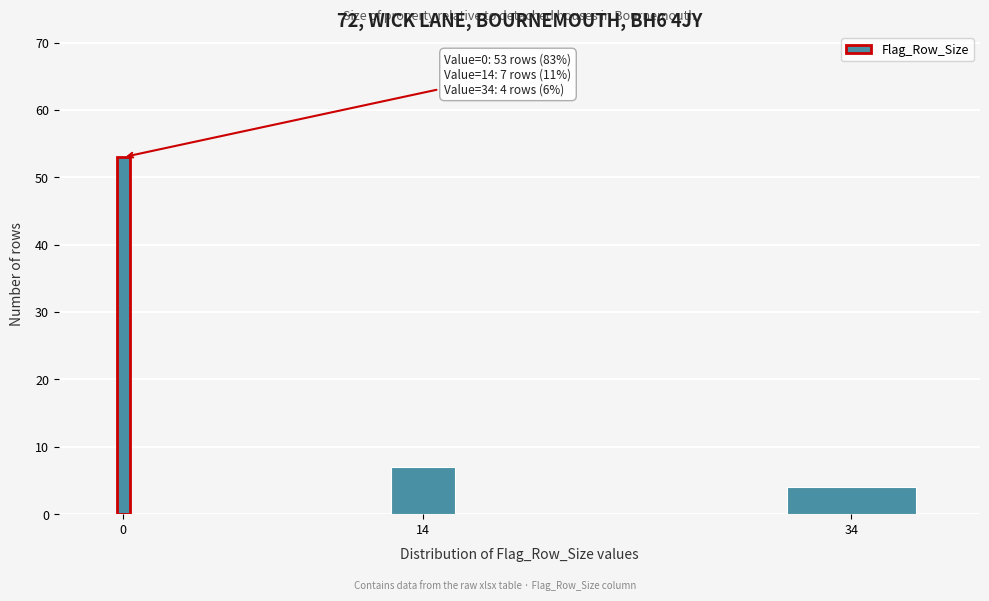

Reading right to left, extract all data points from this chart.

4	7	53